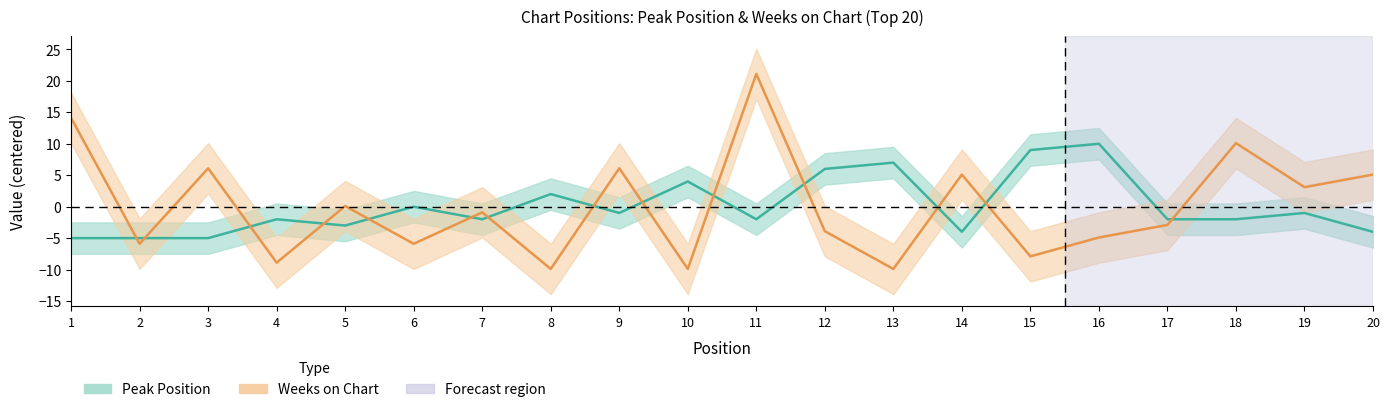

What is the difference between the maximum and minimum values in the Weeks on Chart series?

31.0